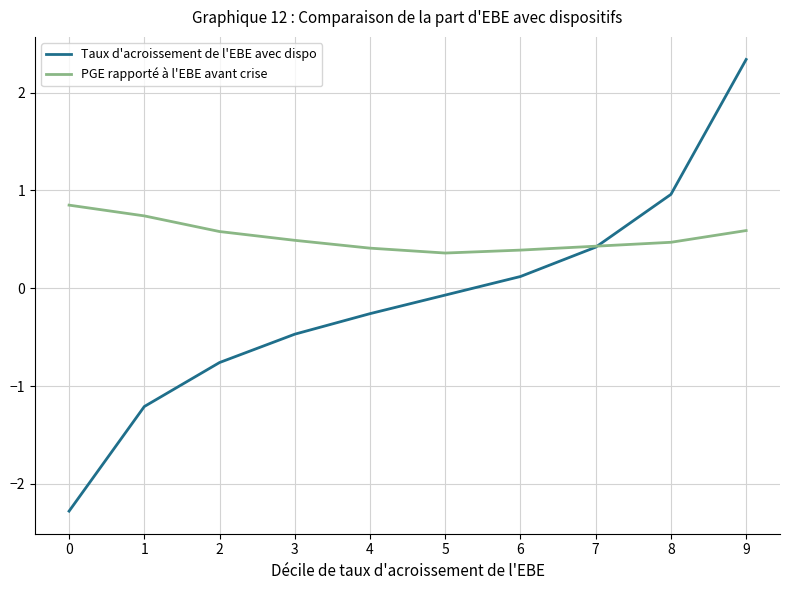

What is the maximum value shown in the chart?

2.3